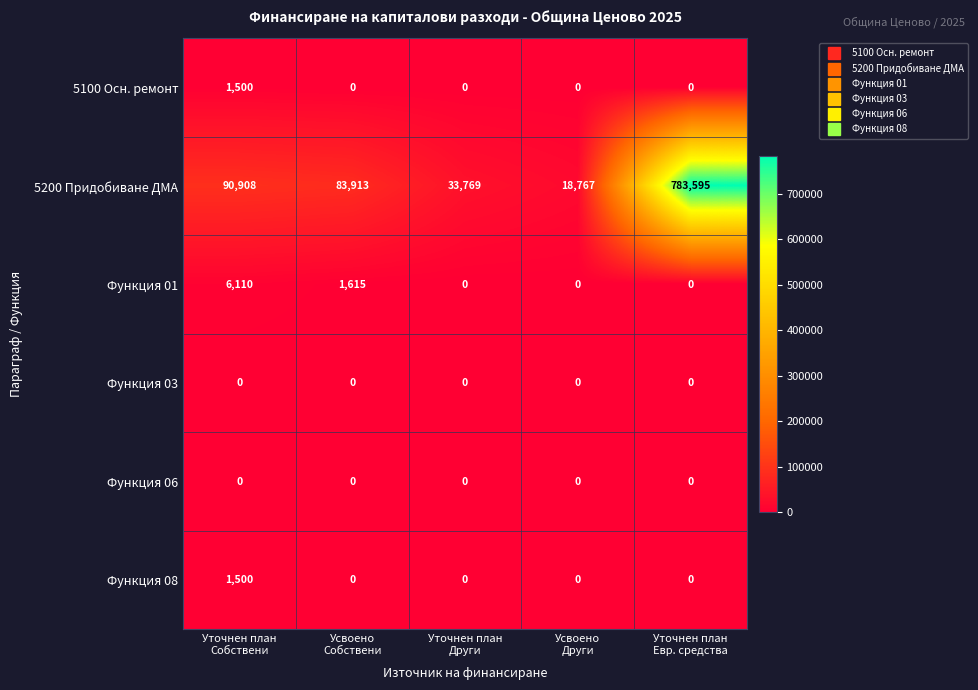

What is the difference between the second highest and minimum values in the Функция 01 series?

1615